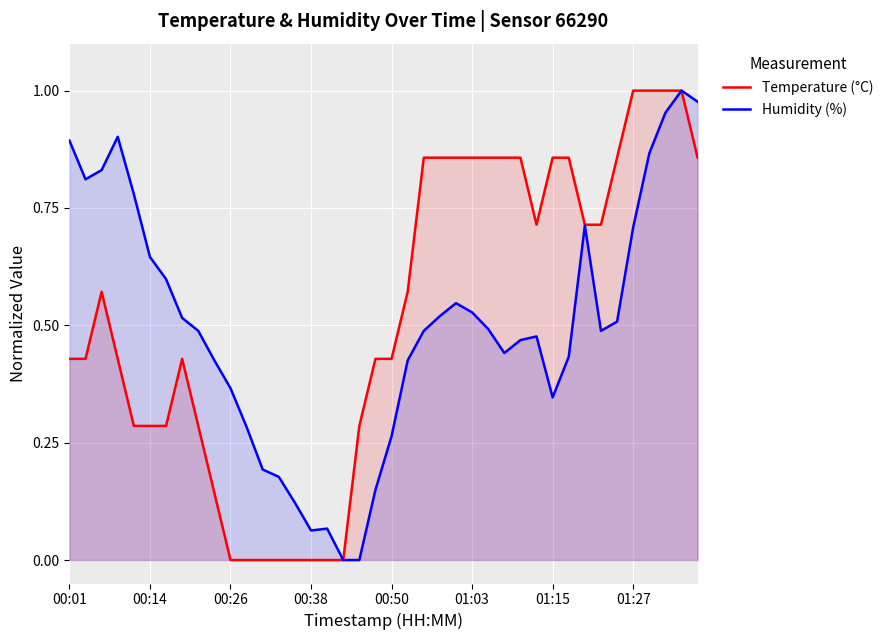

The Temperature (°C) series shows 0.6 at 38. True or false?

False